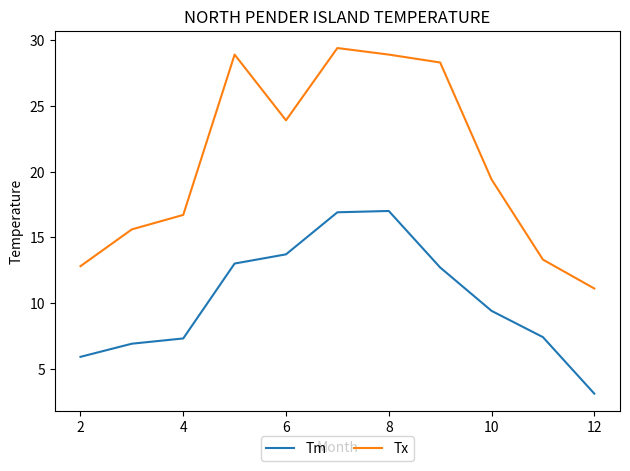

Which series has the largest total across all categories?

Tx